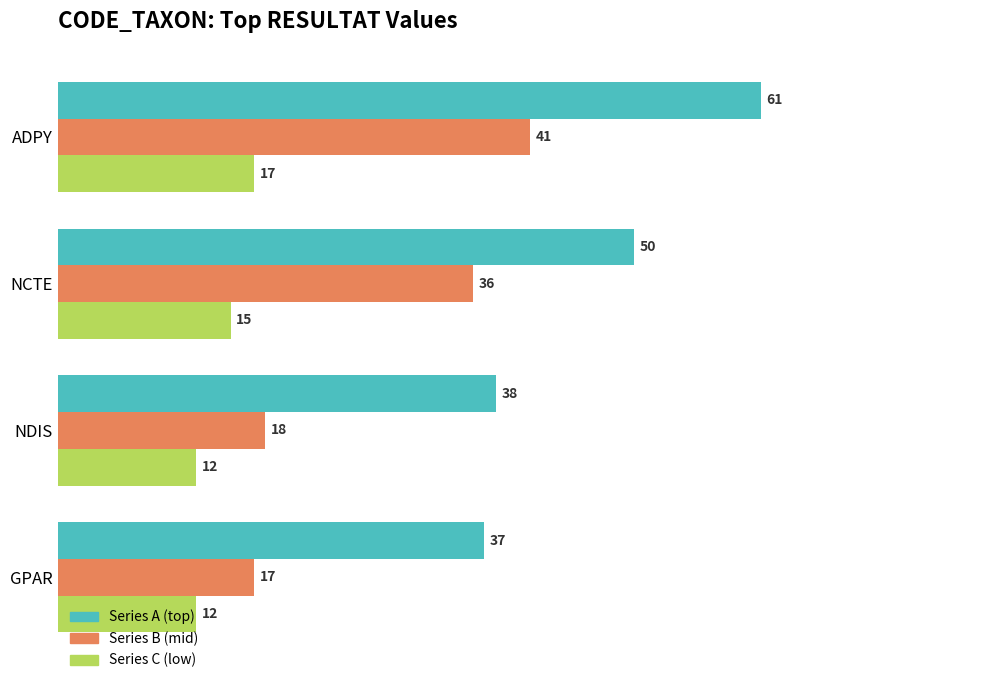

Which series has the largest total across all categories?

Series A (top)